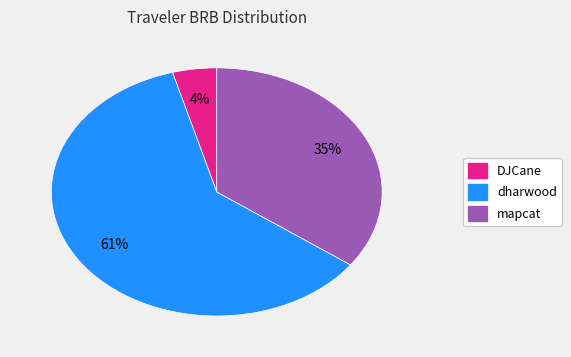

Which category has the smallest portion of the pie?

DJCane